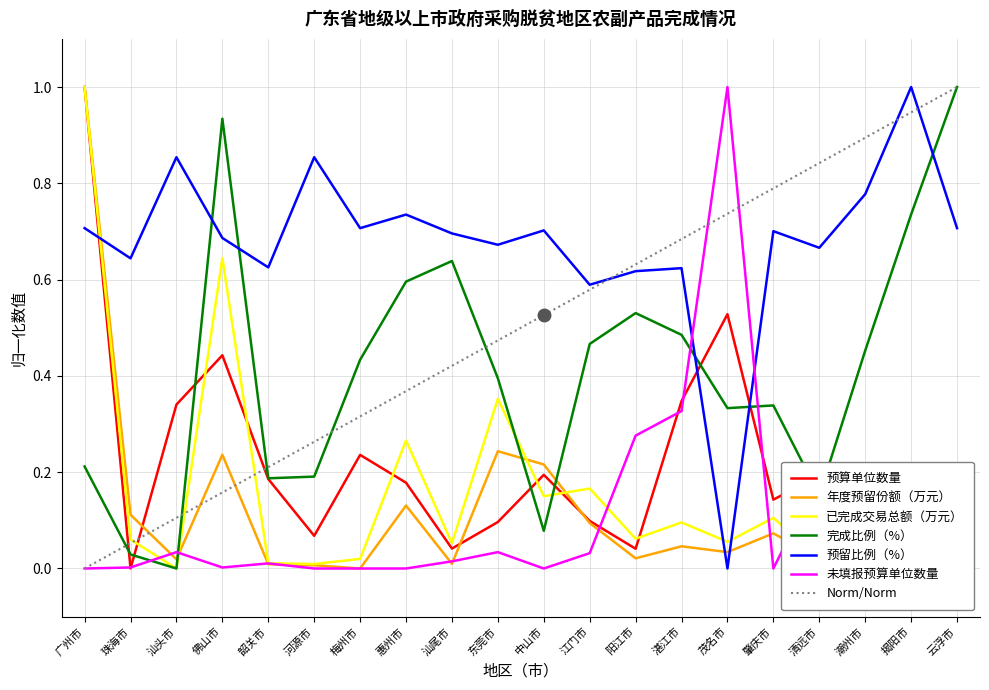

Does the chart have visible grid lines?

Yes